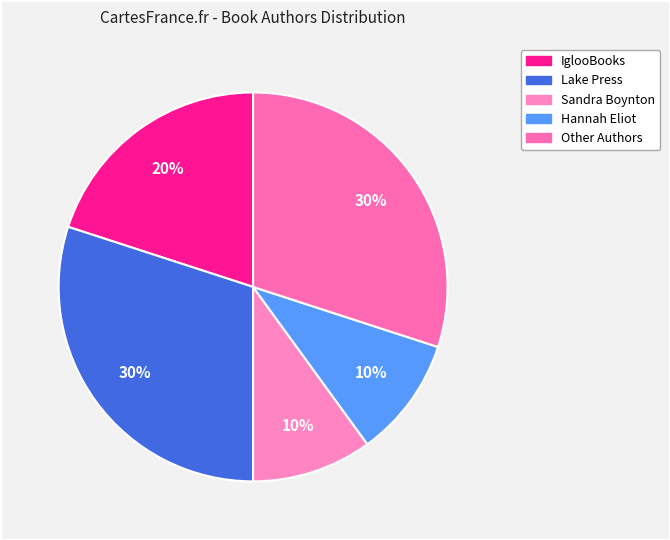

How many segments does this pie chart have?

5